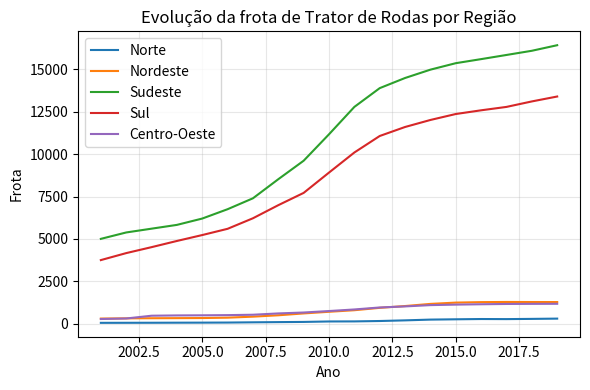

True or false: Sudeste and Centro-Oeste cross at least once.

False